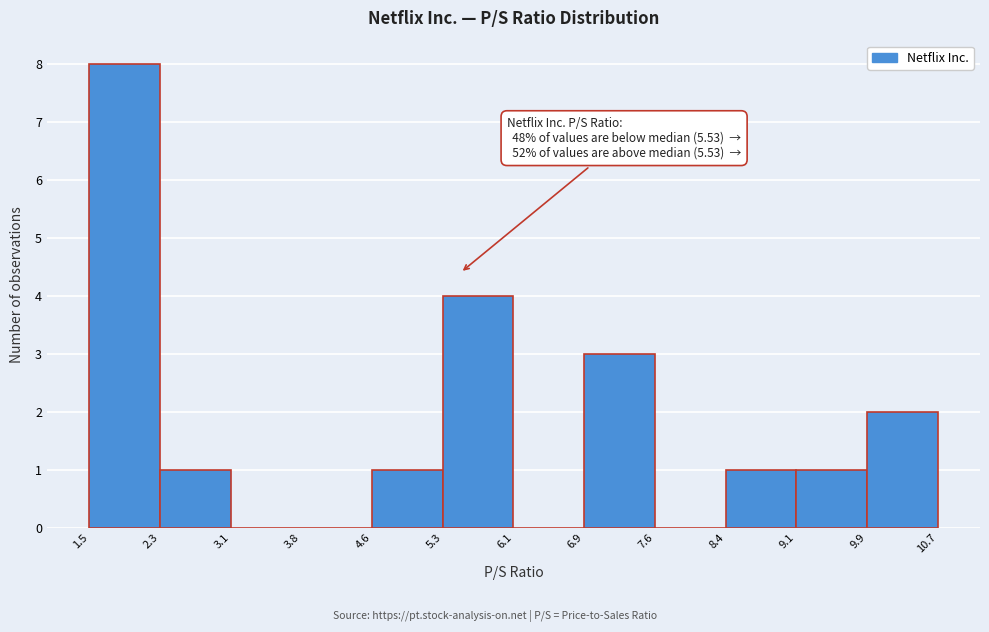

Over which range of the x-axis is the bar tallest?

1.5 to 2.3